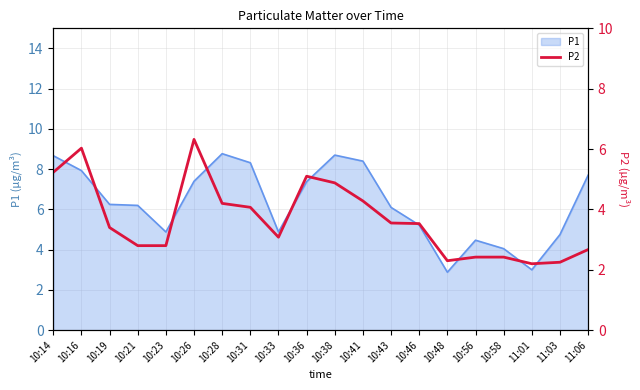

What is the label of the 13th point from the left?

10:43